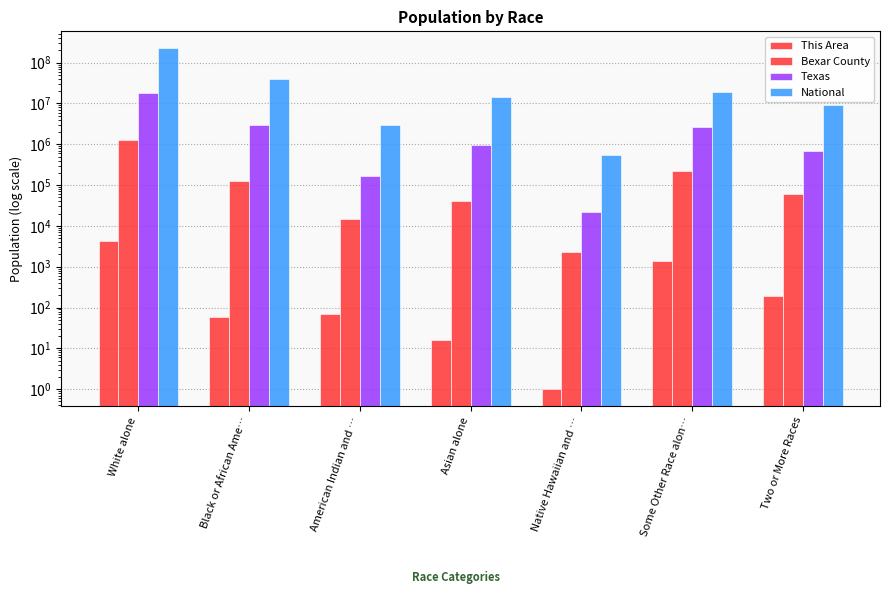

How many data points in Texas are above 964596?

3